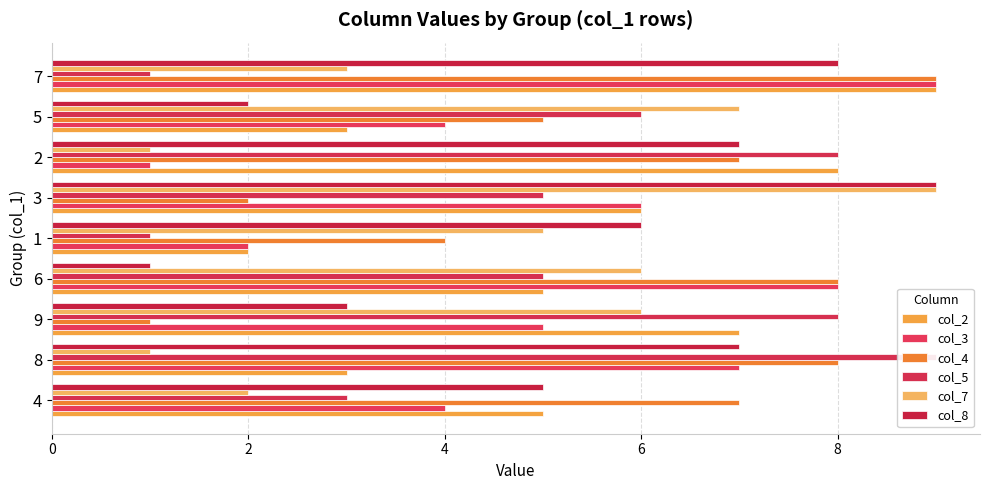

At how many categories does at least one series exceed 2?

9